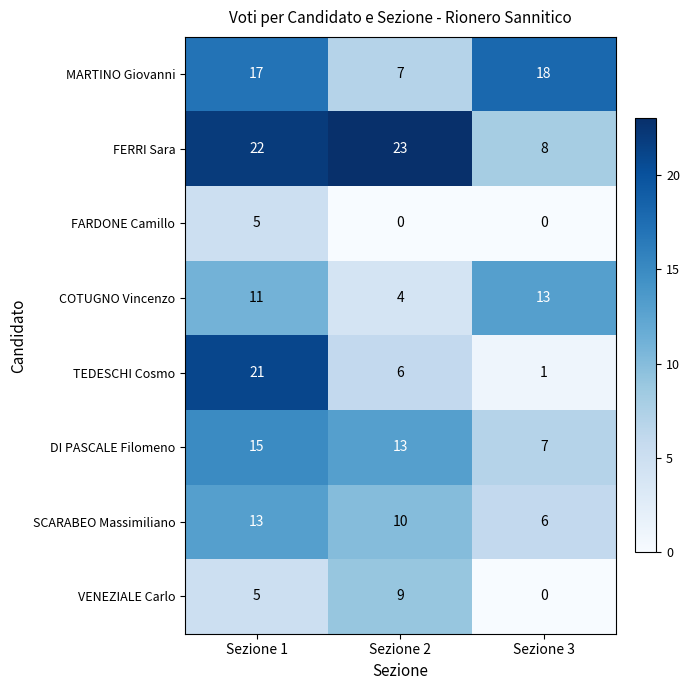

Is it true that VENEZIALE Carlo equals 4 at Sezione 2?

False